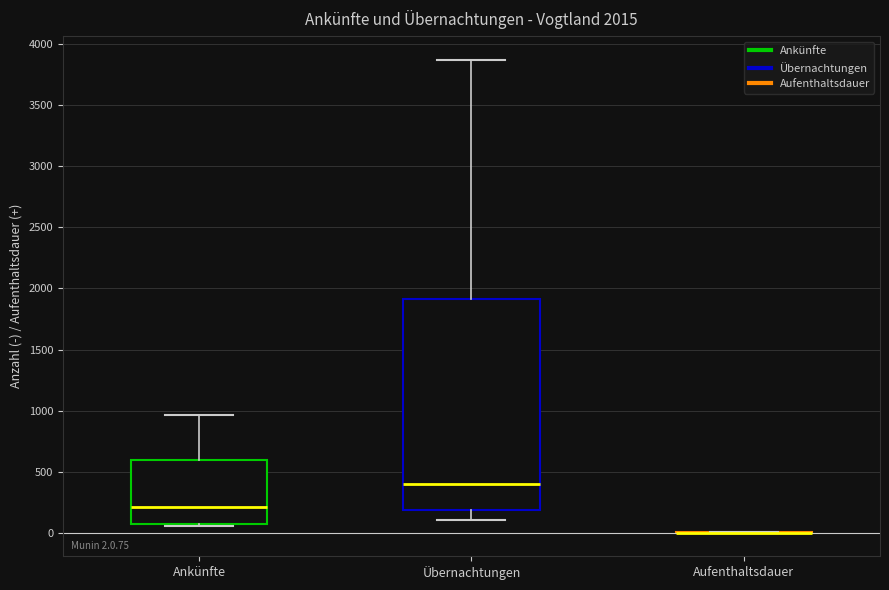

Comparing the boxes themselves (not the whiskers), which one is the tallest?

Übernachtungen